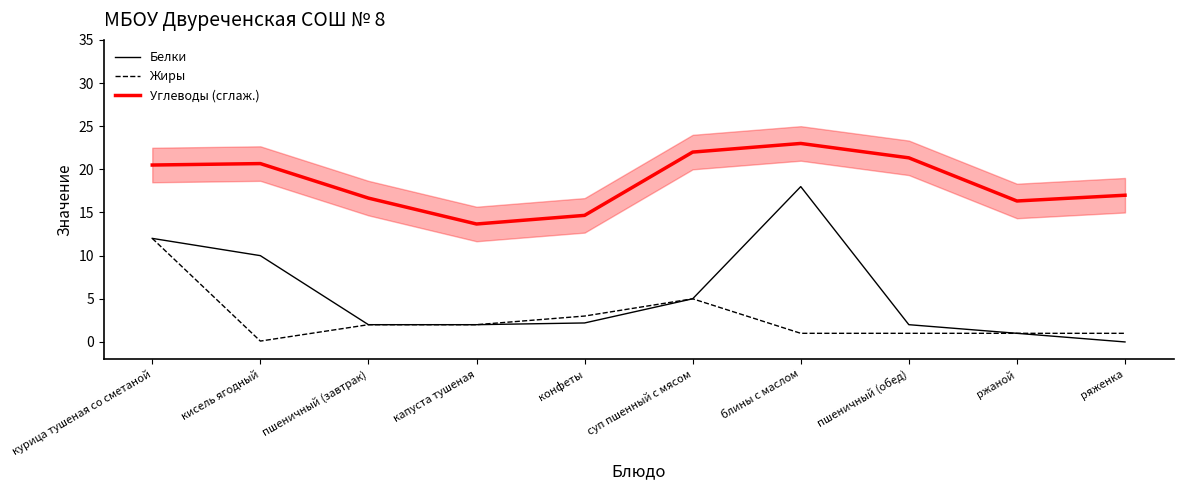

What position from the left is суп пшенный с мясом?

6